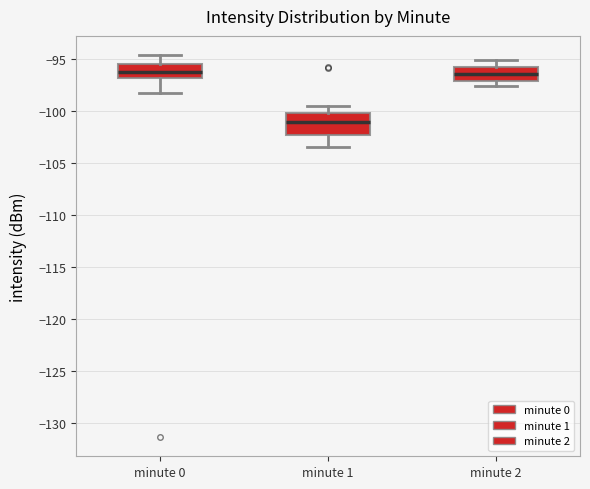

Reading left to right, read every box against the y-axis: the position of its median line, the range the box covers, and the ends of its whiskers. The values are not printed on the chart, so give them approximately, as read against the axis.

minute 0: median -96.5, box -97.0 to -95.5, whiskers -98.5 to -94.5
minute 1: median -101.0, box -102.5 to -100.0, whiskers -103.5 to -99.5
minute 2: median -96.5, box -97.0 to -96.0, whiskers -97.5 to -95.0